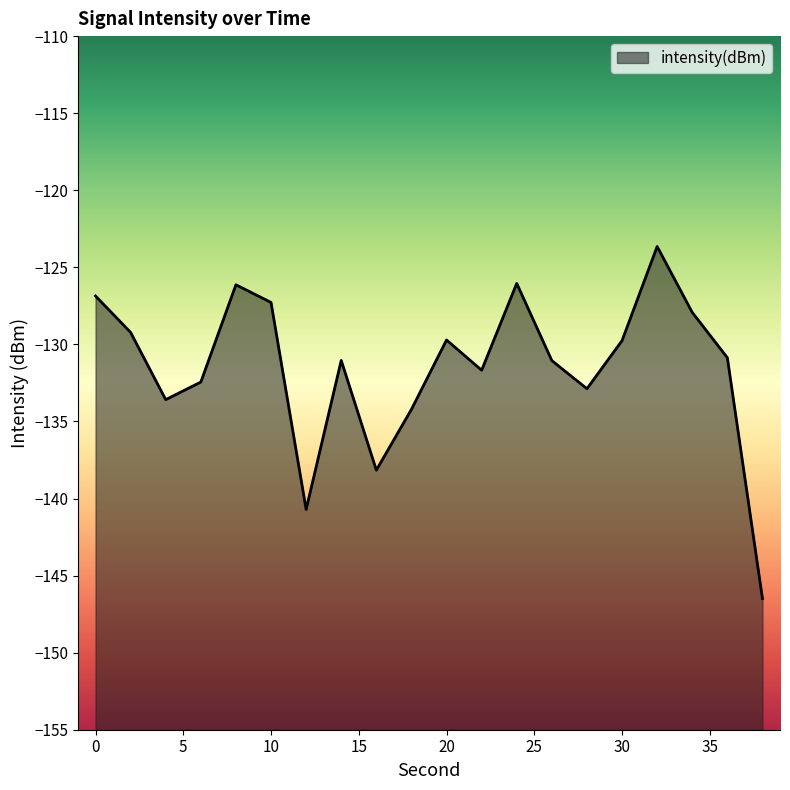

Which category has the lowest value across all series?

38